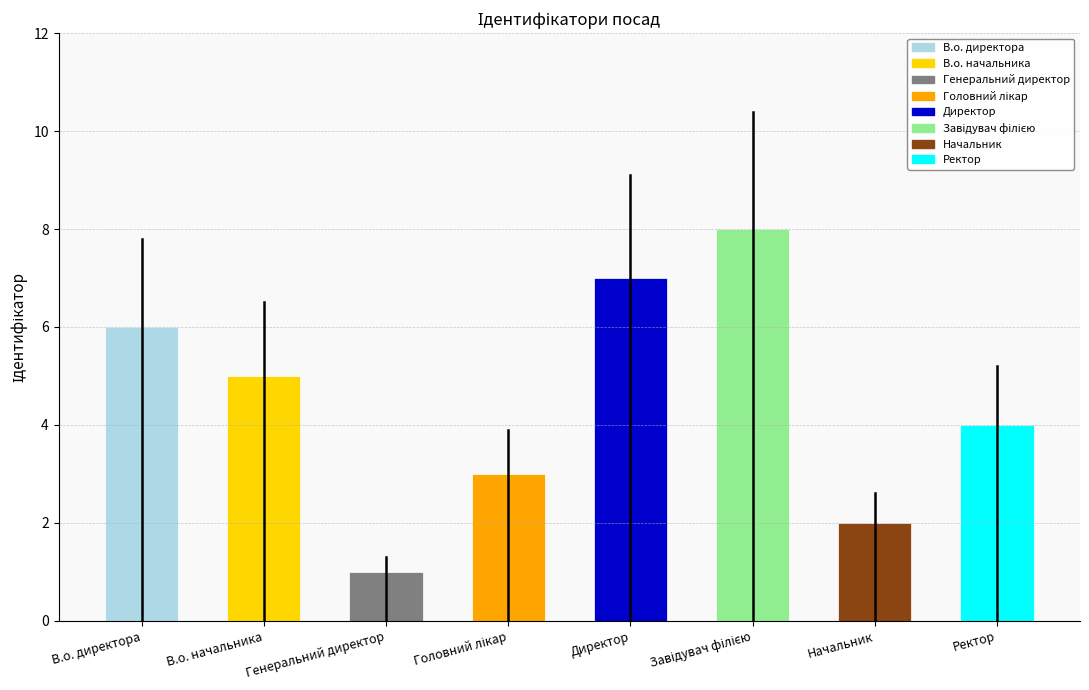

The value at Генеральний директор is 1. True or false?

True